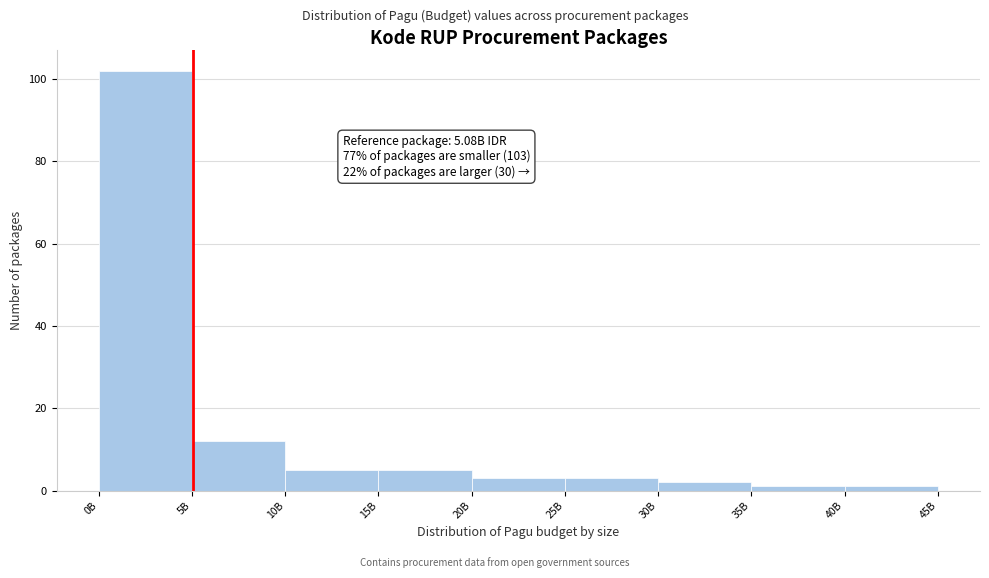

Reading right to left, what are all the values shown in this chart?

40B=1	35B=1	30B=2	25B=3	20B=3	15B=5	10B=5	5B=12	0B=102